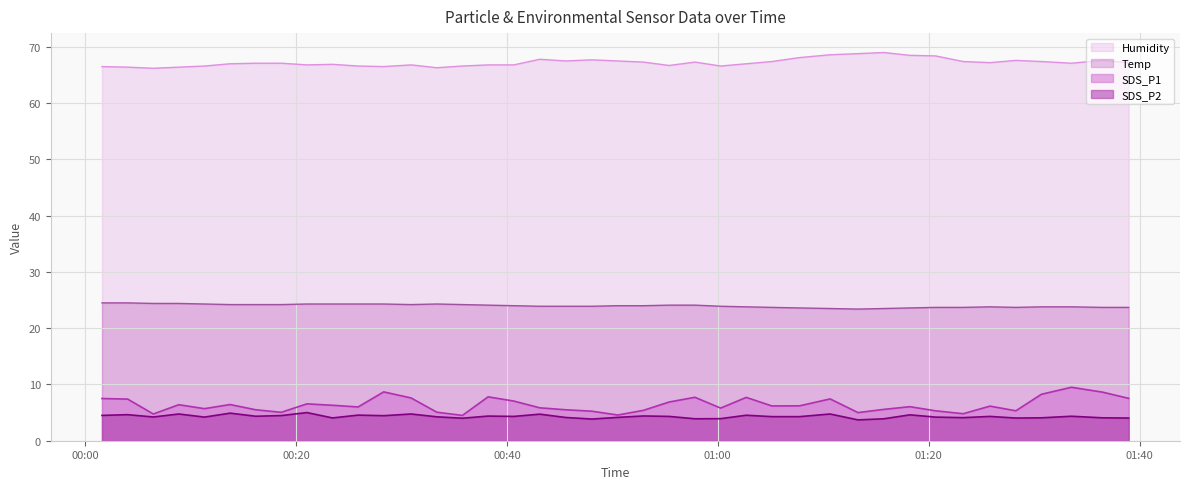

True or false: Temp has more than 2 interior local peaks.

False